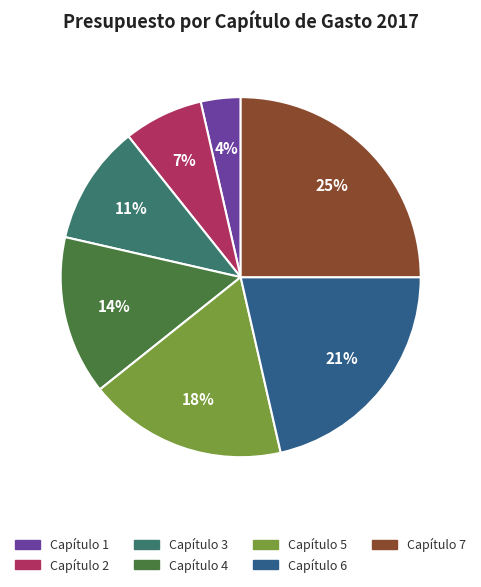

Which category has the biggest portion of the pie?

Capítulo 7